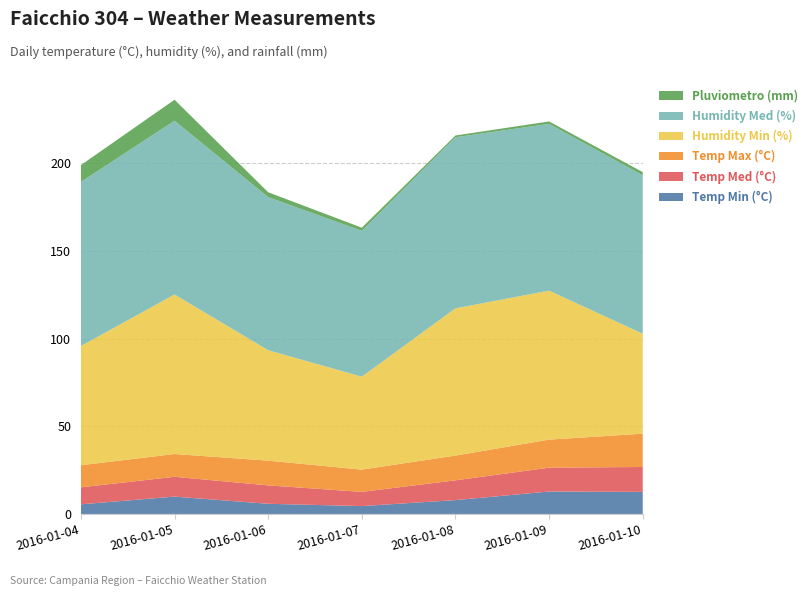

Reading left to right, list all the values displayed in this chart.

Temp Min (°C): 5.5	9.9	5.8	4.5	7.9	12.8	12.6
Temp Med (°C): 9.7	11.3	10.5	8.1	11.3	13.6	14.2
Temp Max (°C): 12.6	13.0	14.1	12.7	14.1	16.0	19.0
Humidity Min (%): 68.0	91.0	63.0	53.0	84.0	85.0	57.0
Humidity Med (%): 93.6	99.1	87.3	83.2	97.6	95.1	90.4
Pluviometro (mm): 9.6	12.0	2.8	1.8	1.0	1.4	1.8